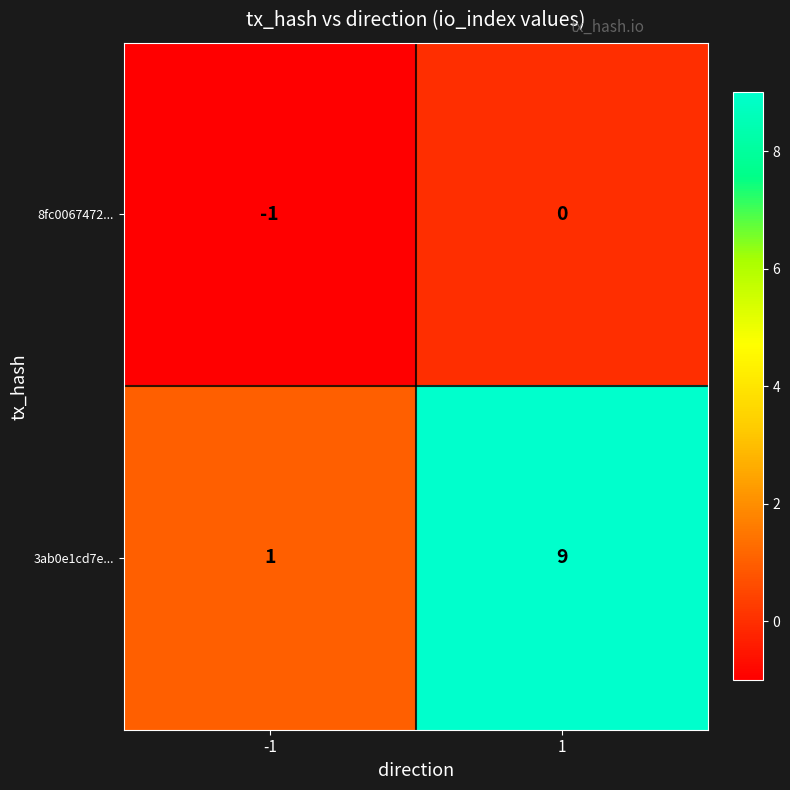

True or false: 8fc0067472... has a value of 0 at 1.

True